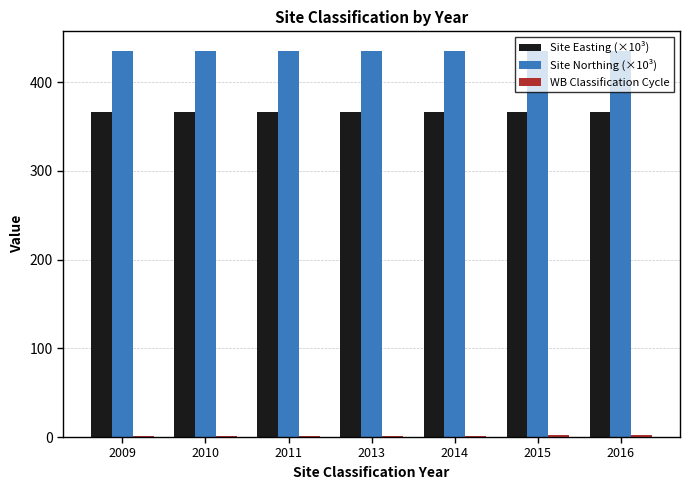

Is the value of Site Northing (×10³) at 2016 greater than the value of Site Easting (×10³) at 2011?

Yes